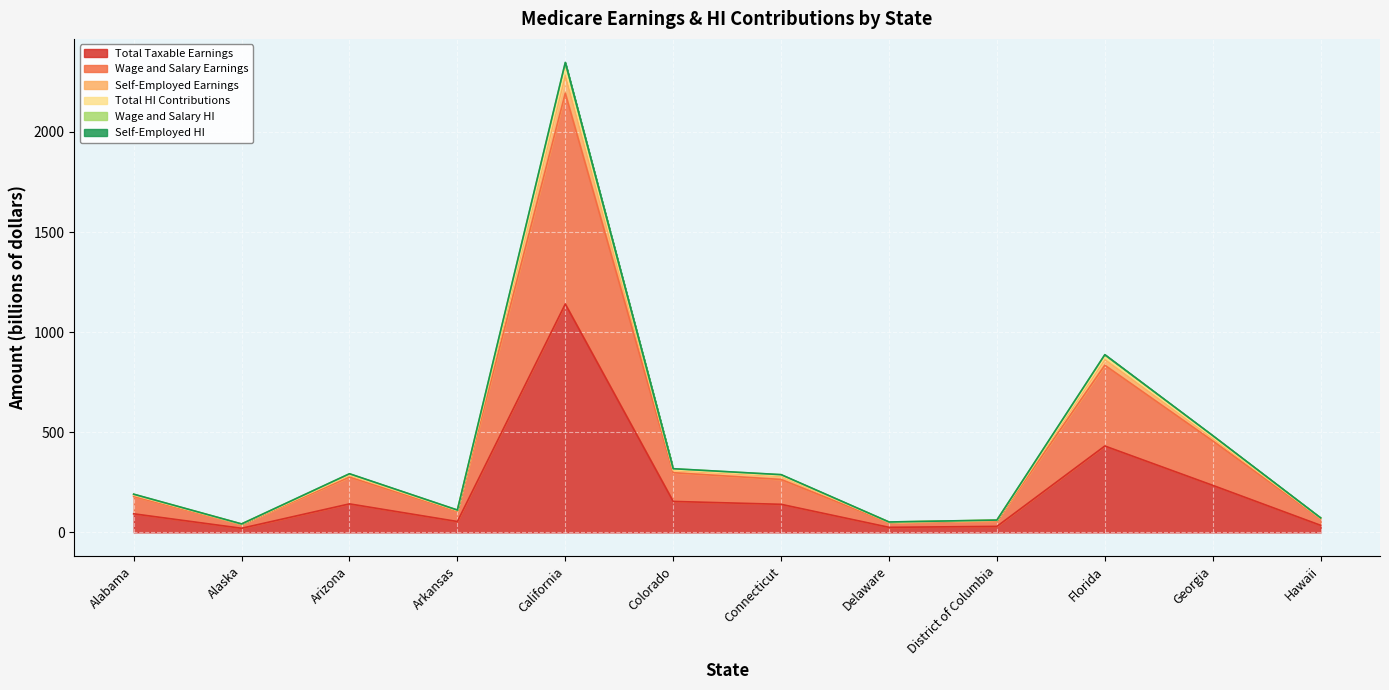

What is the difference between the second highest and second lowest values in the Self-Employed HI series?

823.9